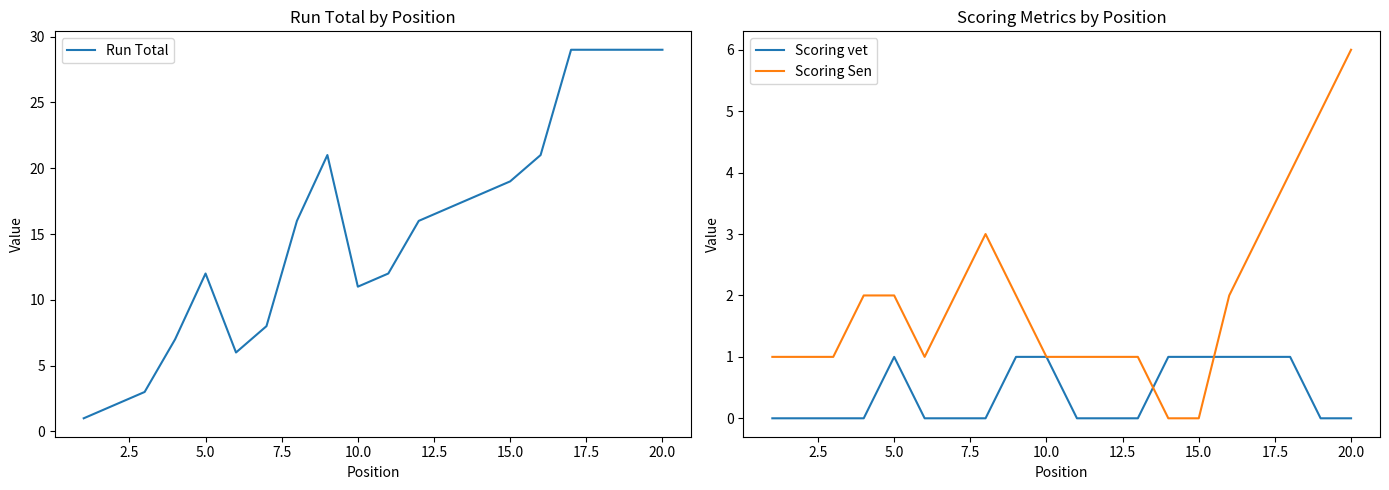

The value of Scoring vet at 20.0 is 0. True or false?

True